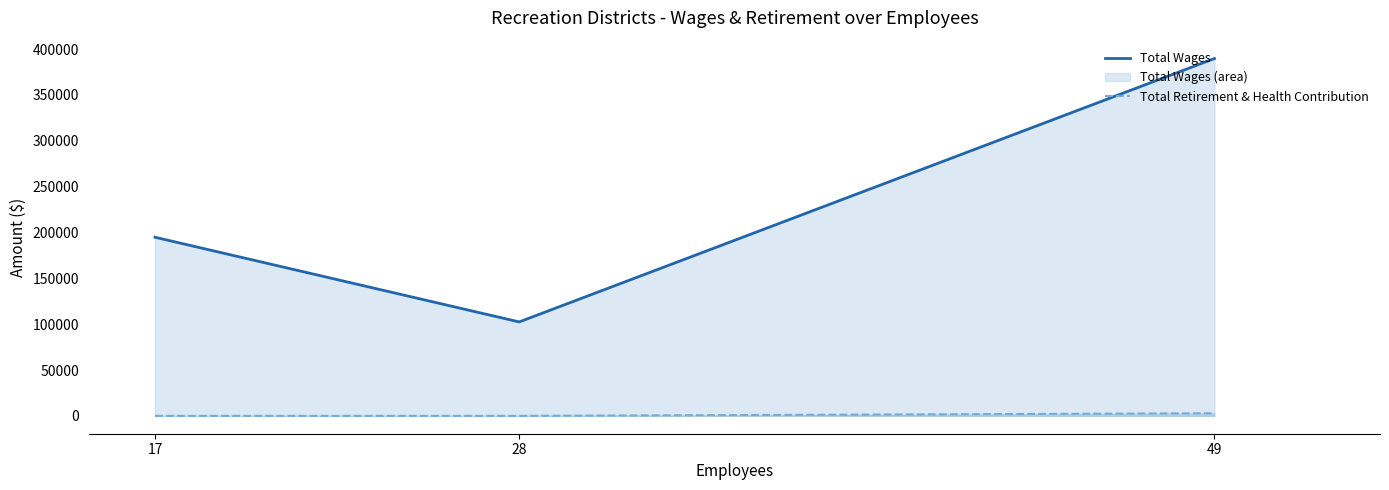

What value does the Total Wages series have at 49, to the nearest 50?

389650